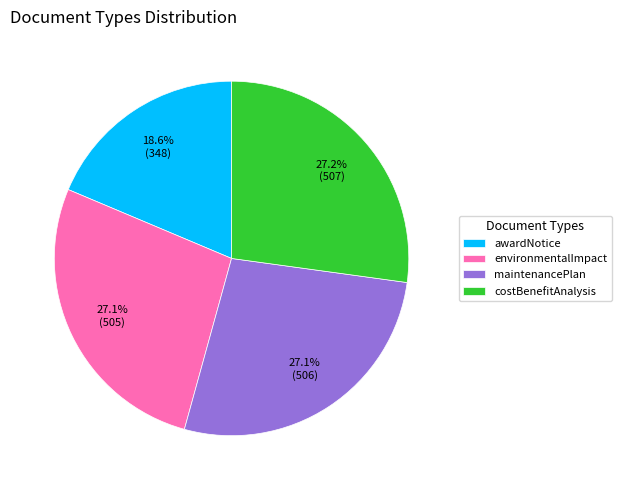

How many slices are in this pie chart?

4